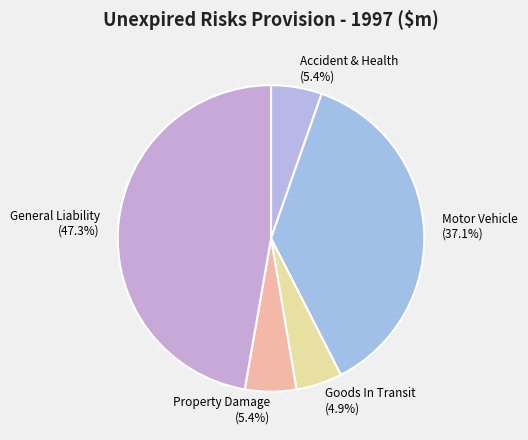

How many slices are in this pie chart?

5